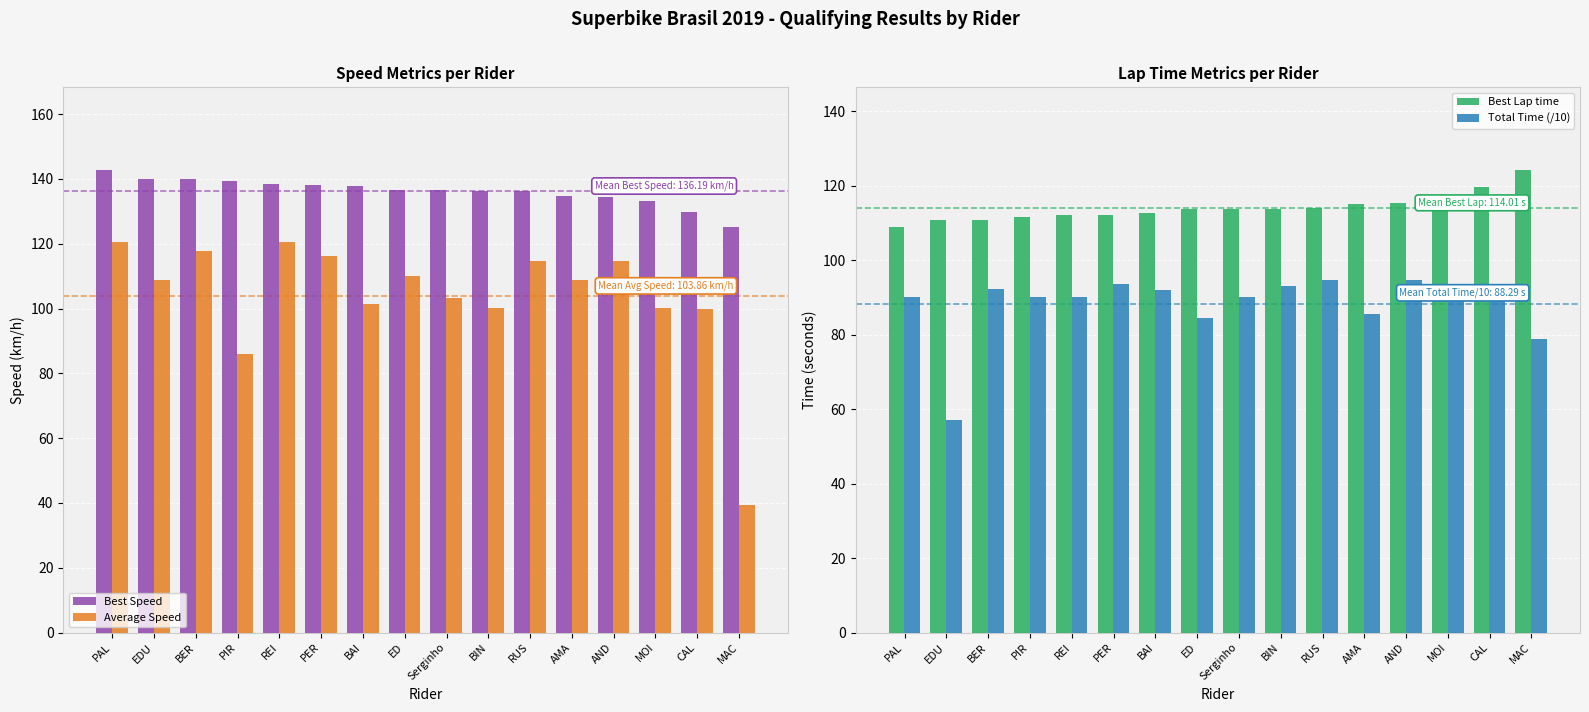

What is the difference between the second highest and minimum values in the Best Speed series?

15.0